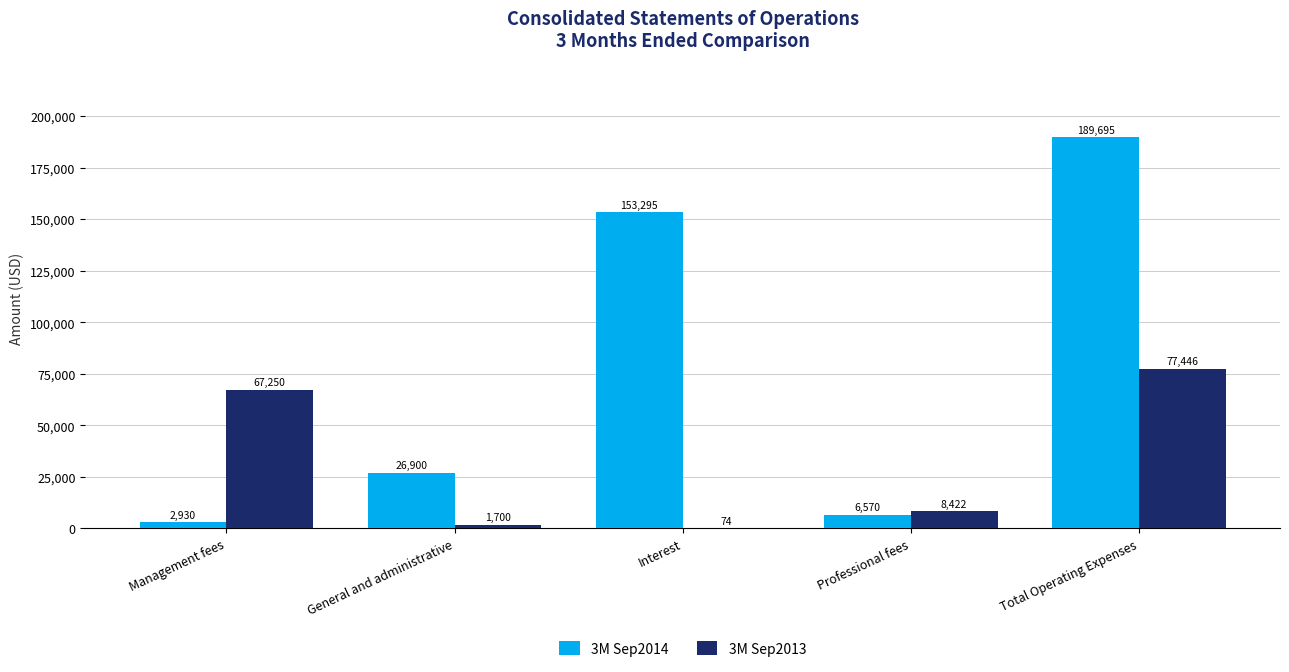

The value of 3M Sep2014 at General and administrative is 26900. True or false?

True